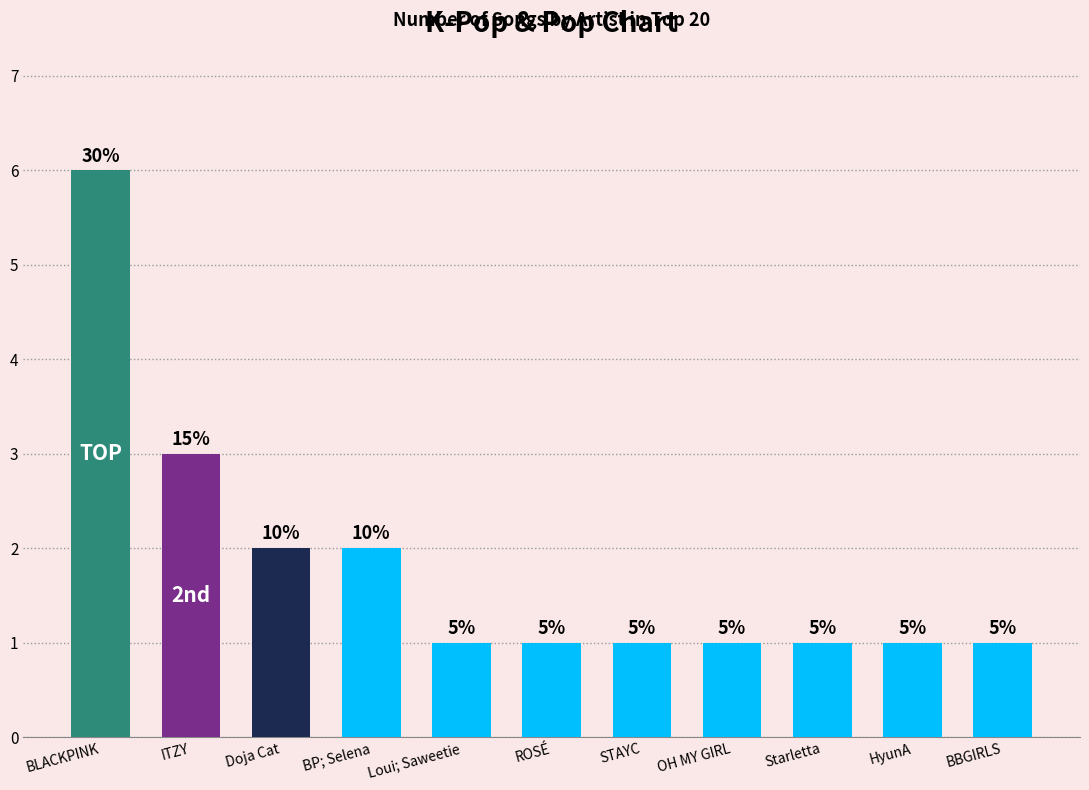

Approximately how many times larger is the value at HyunA compared to Starletta?

1.0